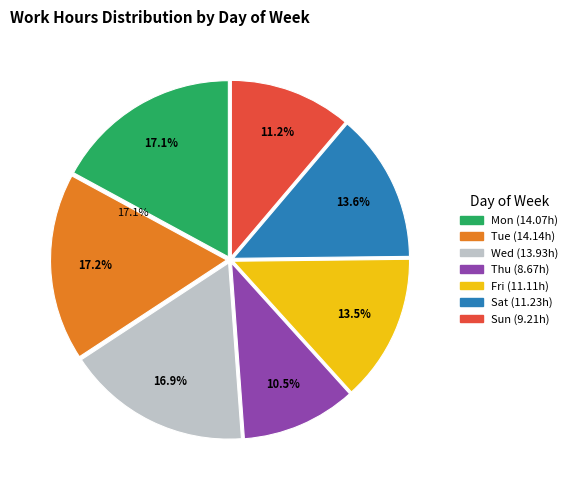

What percentage do Wed and Fri together represent?

30.4%